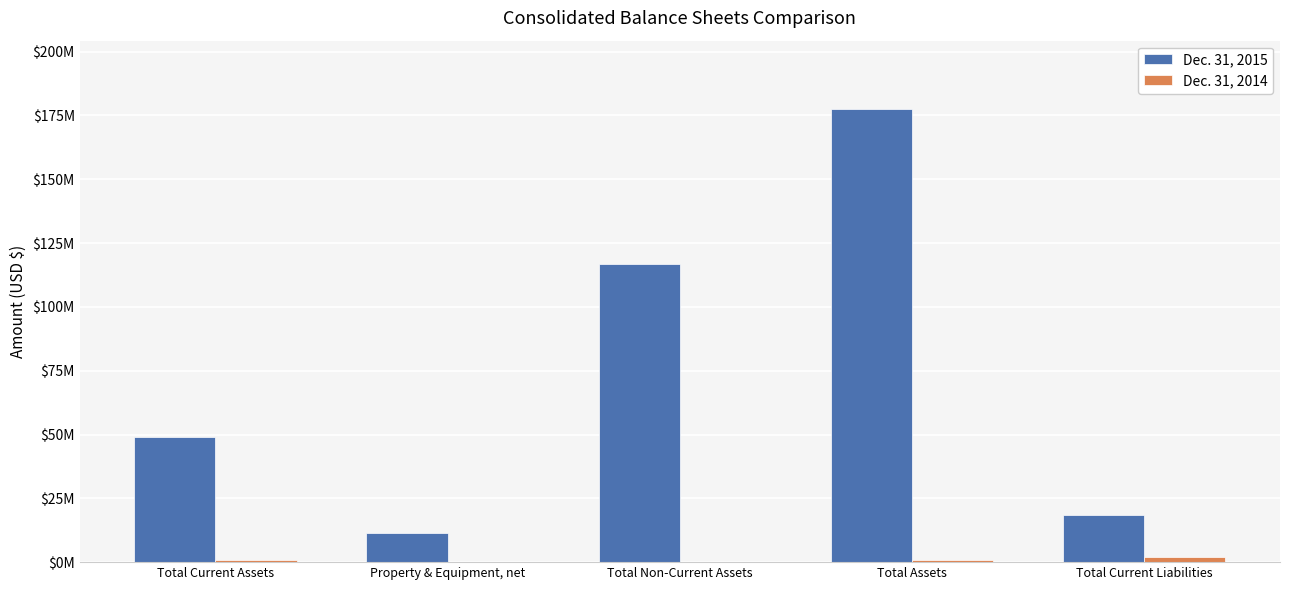

Reading left to right, list all the values displayed in this chart.

Dec. 31, 2015: Total Current Assets=49097624	Property & Equipment, net=11608991	Total Non-Current Assets=116961246	Total Assets=177667861	Total Current Liabilities=18499138
Dec. 31, 2014: Total Current Assets=849416	Property & Equipment, net=0	Total Non-Current Assets=0	Total Assets=849416	Total Current Liabilities=1976990